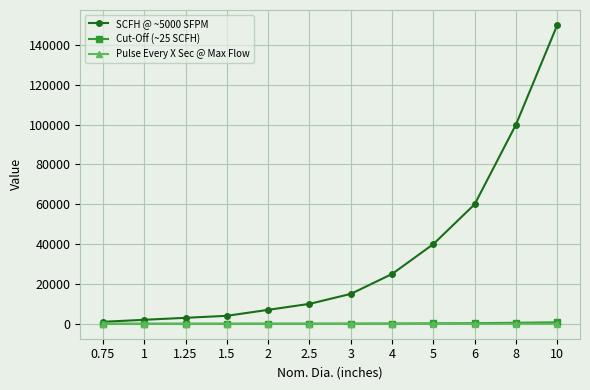

Which series has the largest total across all categories?

SCFH @ ~5000 SFPM